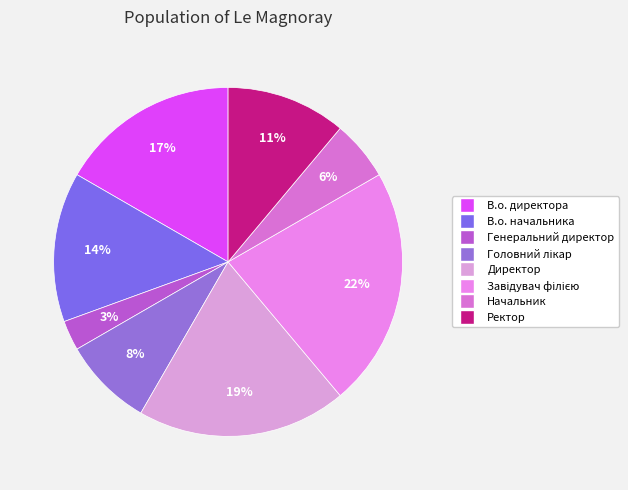

True or false: Начальник accounts for 6% of the total.

True